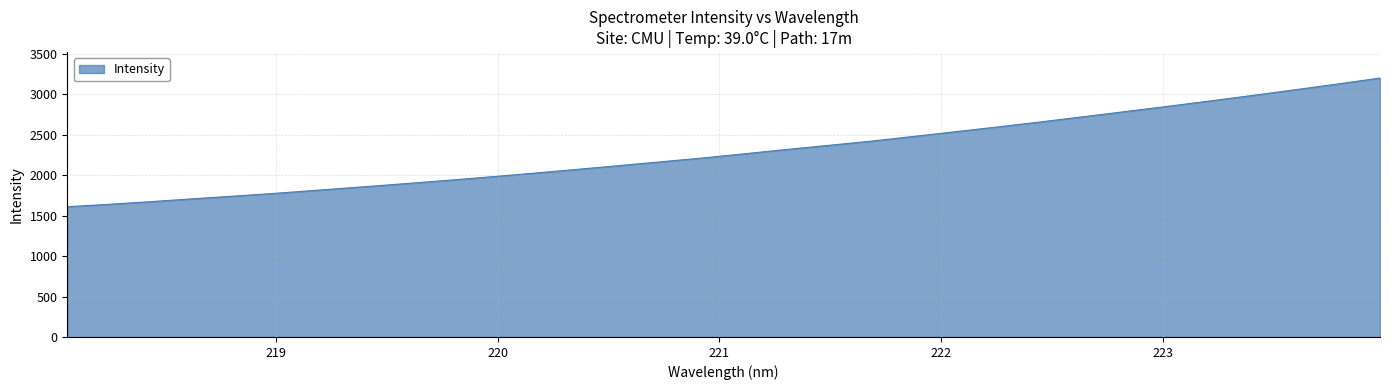

Count the number of categories in the chart.

32